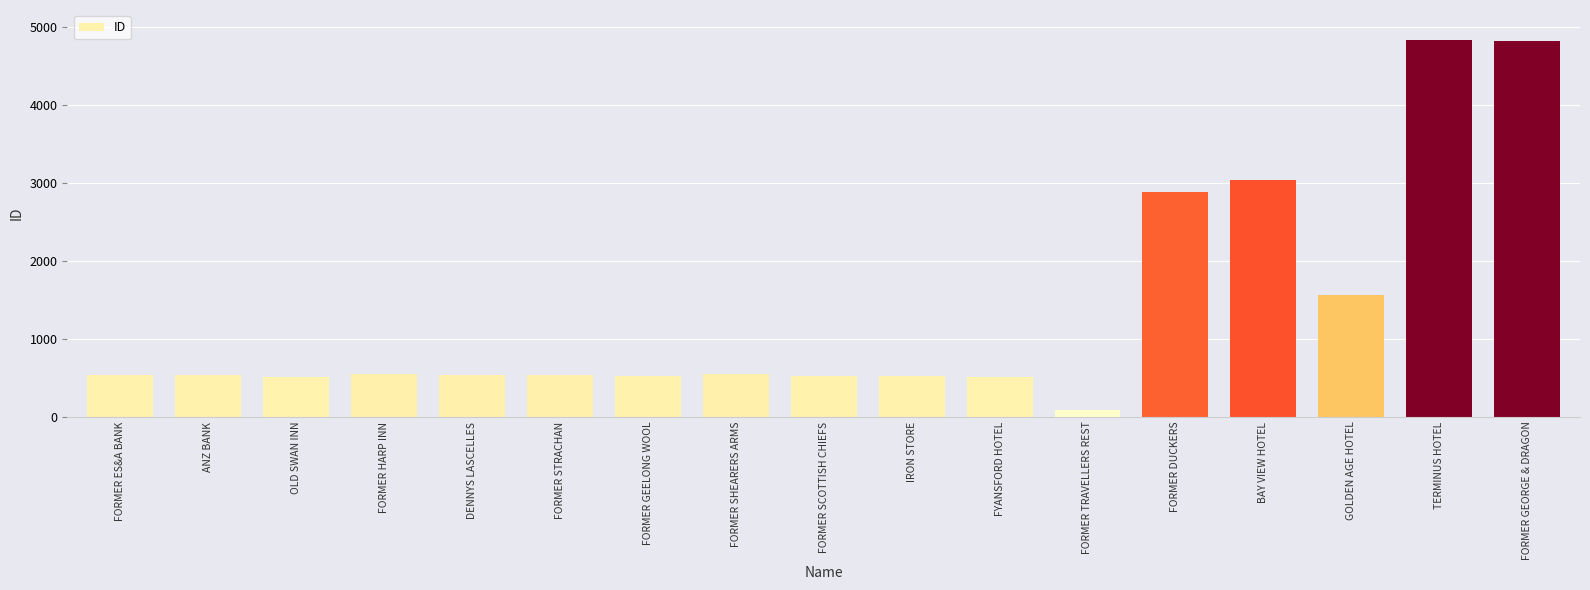

What is the value of the 13th bar from the left?

2884